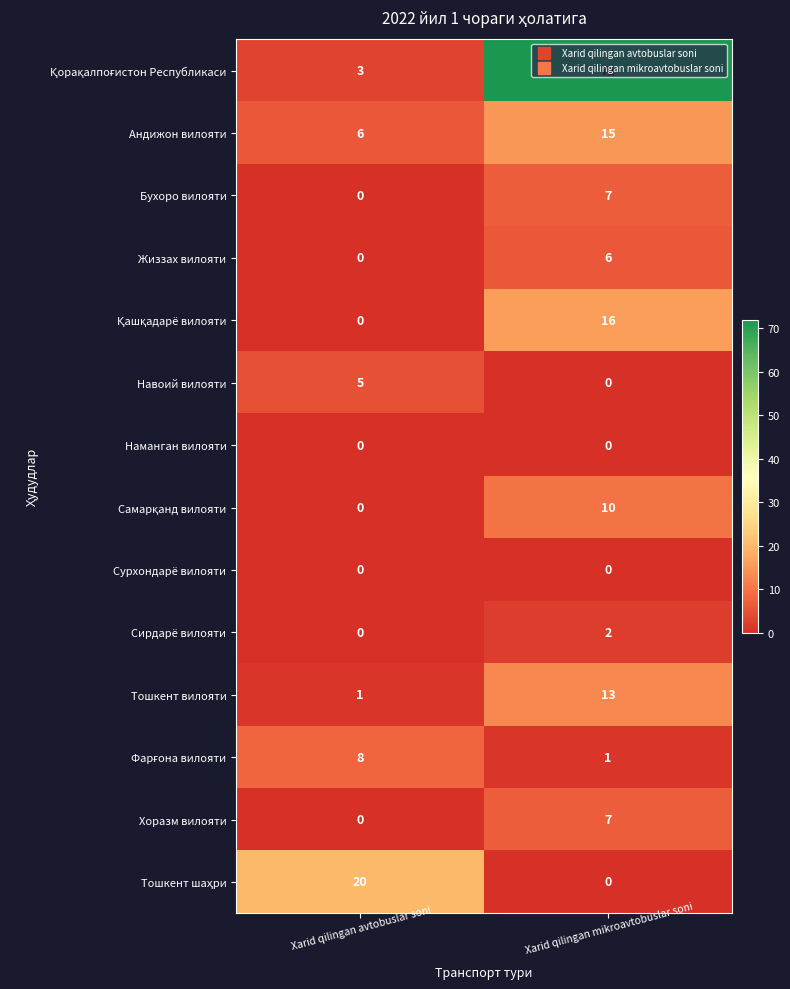

What is the spread (max minus min) of values at Xarid qilingan mikroavtobuslar soni?

72